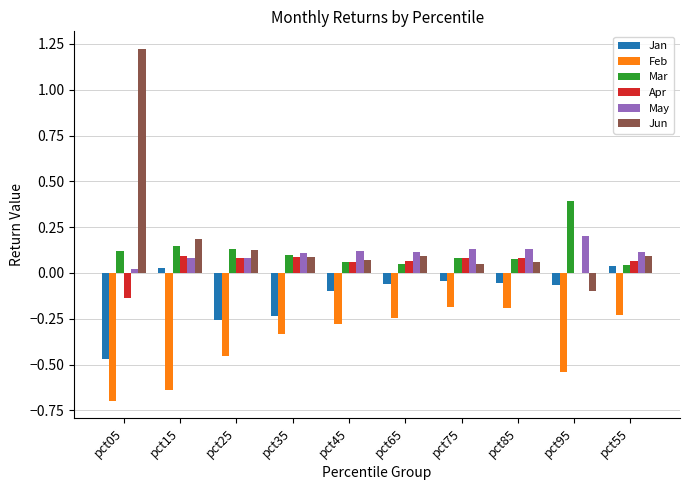

Is the value of Jun at pct05 greater than the value of Apr at pct35?

Yes